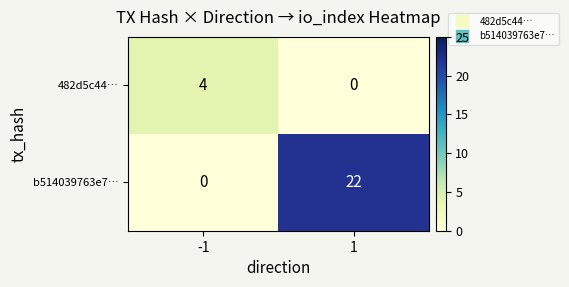

What value does the b514039763e7… series have at 1, to the nearest 10?

20